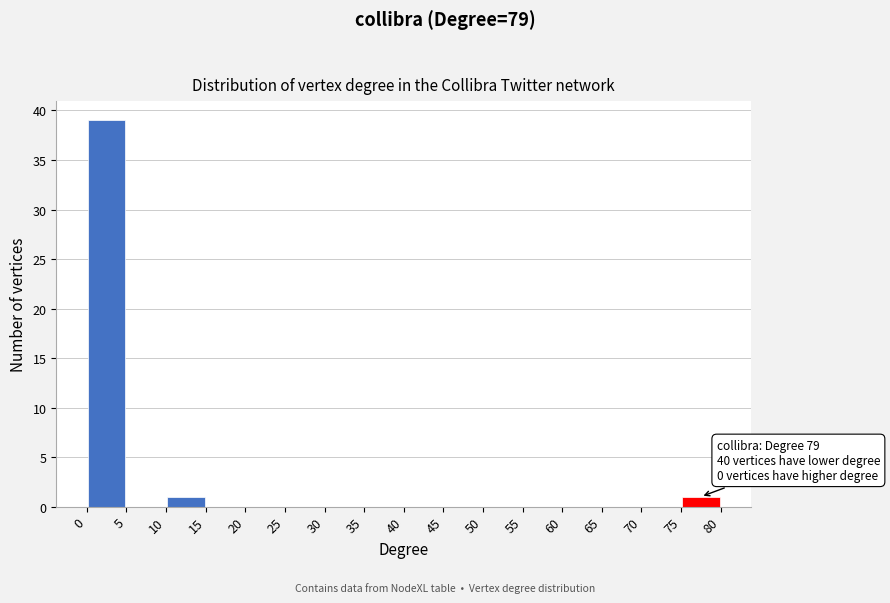

Which range on the x-axis has the tallest bar?

0 to 5